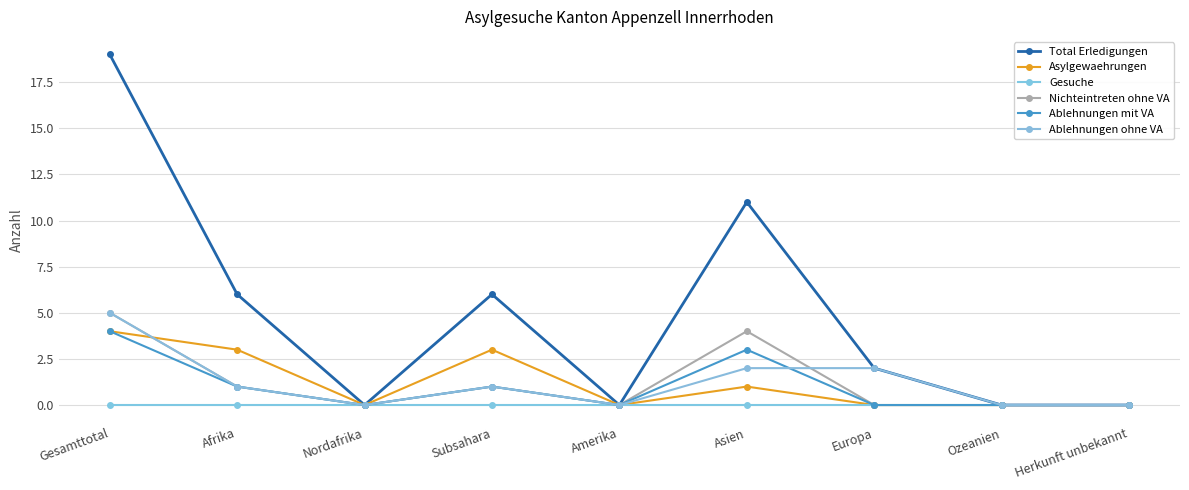

Which series has the widest spread of values?

Total Erledigungen